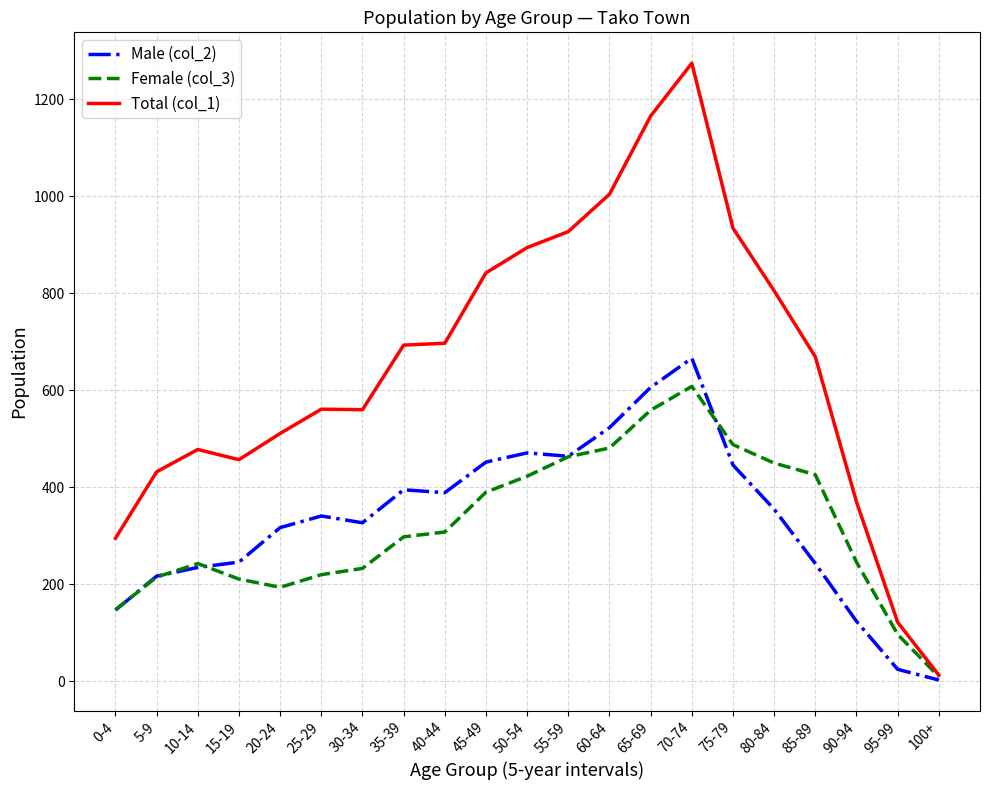

What are all the series names shown in the legend?

Male (col_2), Female (col_3), Total (col_1)